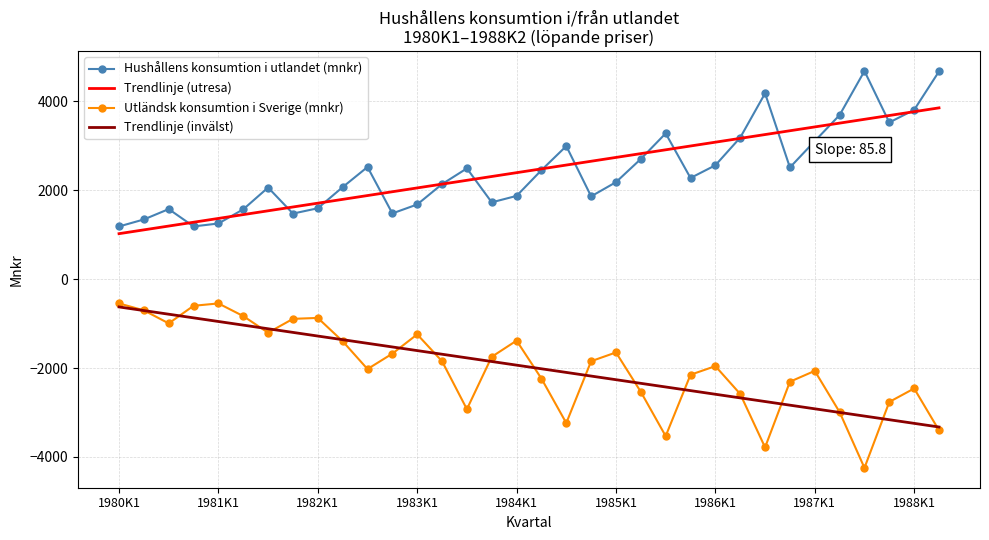

What is the minimum value shown in the chart?

-4246.0